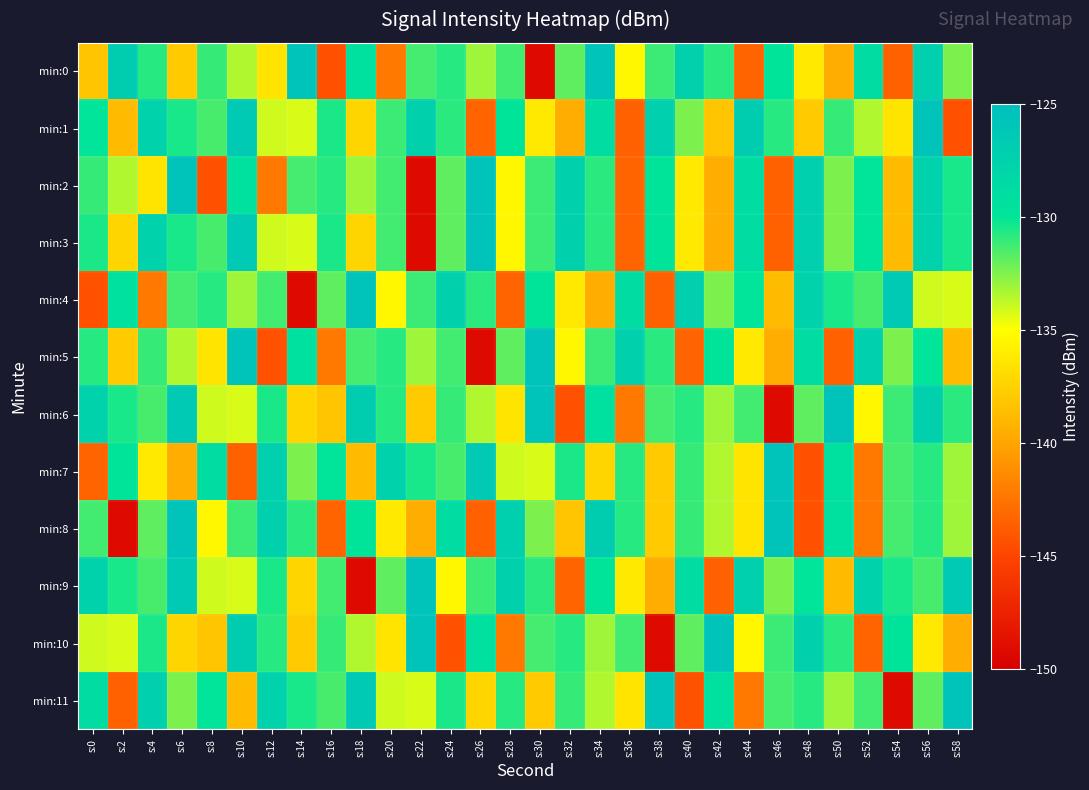

Rank the series by their maximum value, from highest to lowest.

min:0, min:2, min:3, min:4, min:5, min:6, min:8, min:9, min:10, min:11, min:1, min:7